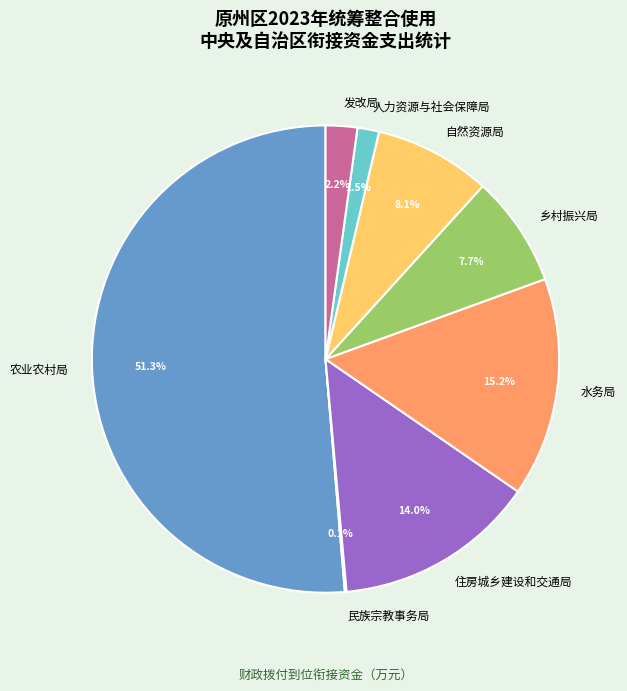

Which category has the biggest portion of the pie?

农业农村局